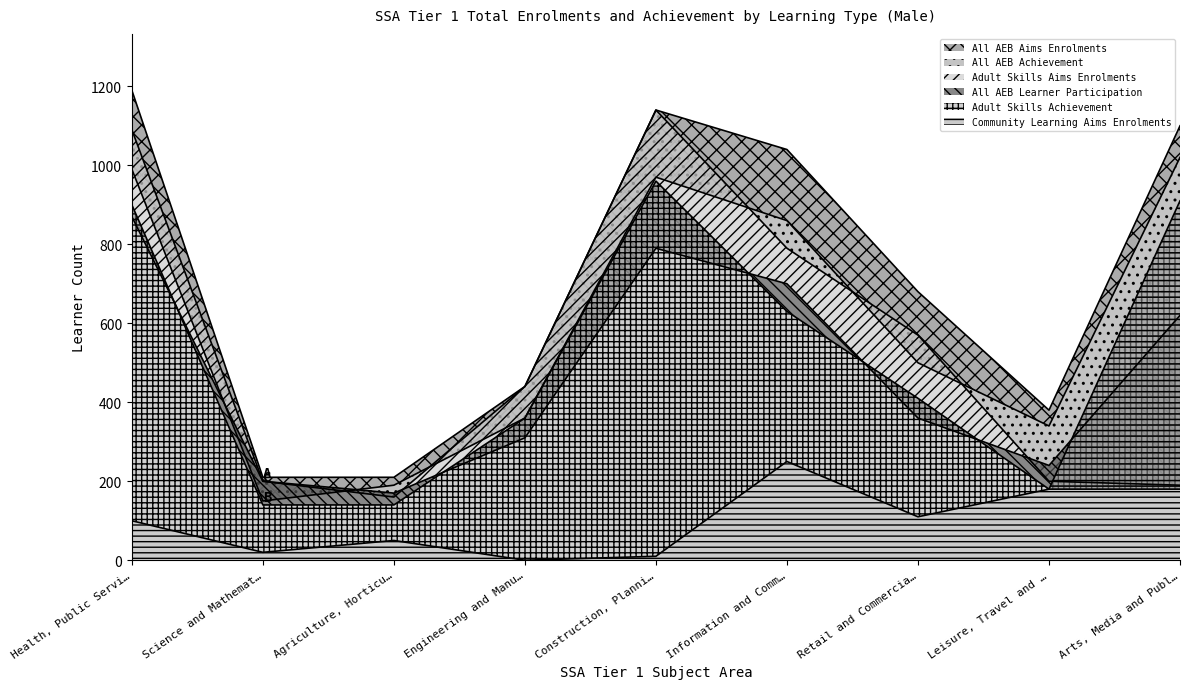

The All AEB Learner Participation series shows 700 at Information and Comm…. True or false?

True